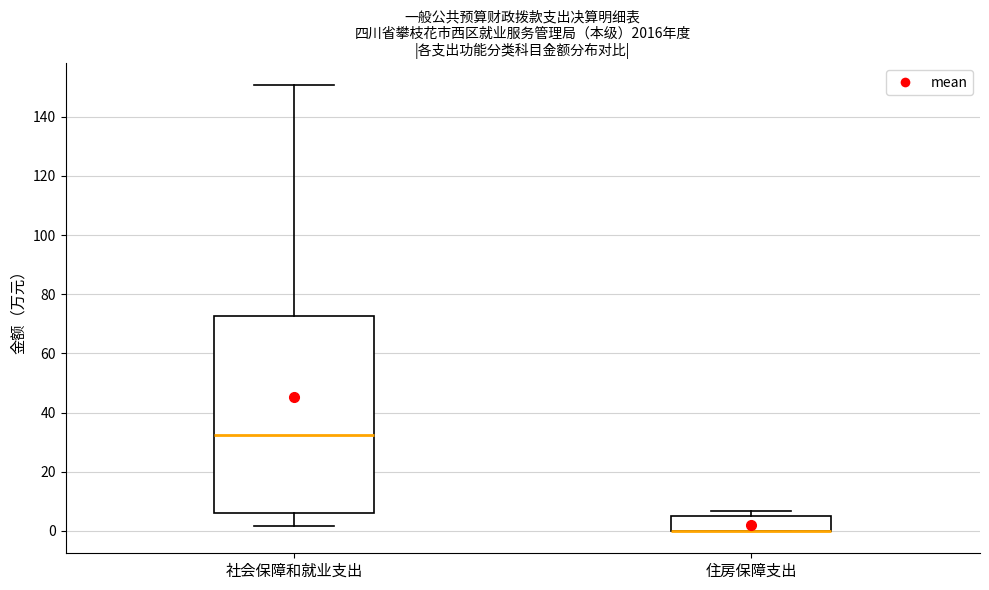

Which box is the tallest, from its lower edge to its upper edge?

社会保障和就业支出